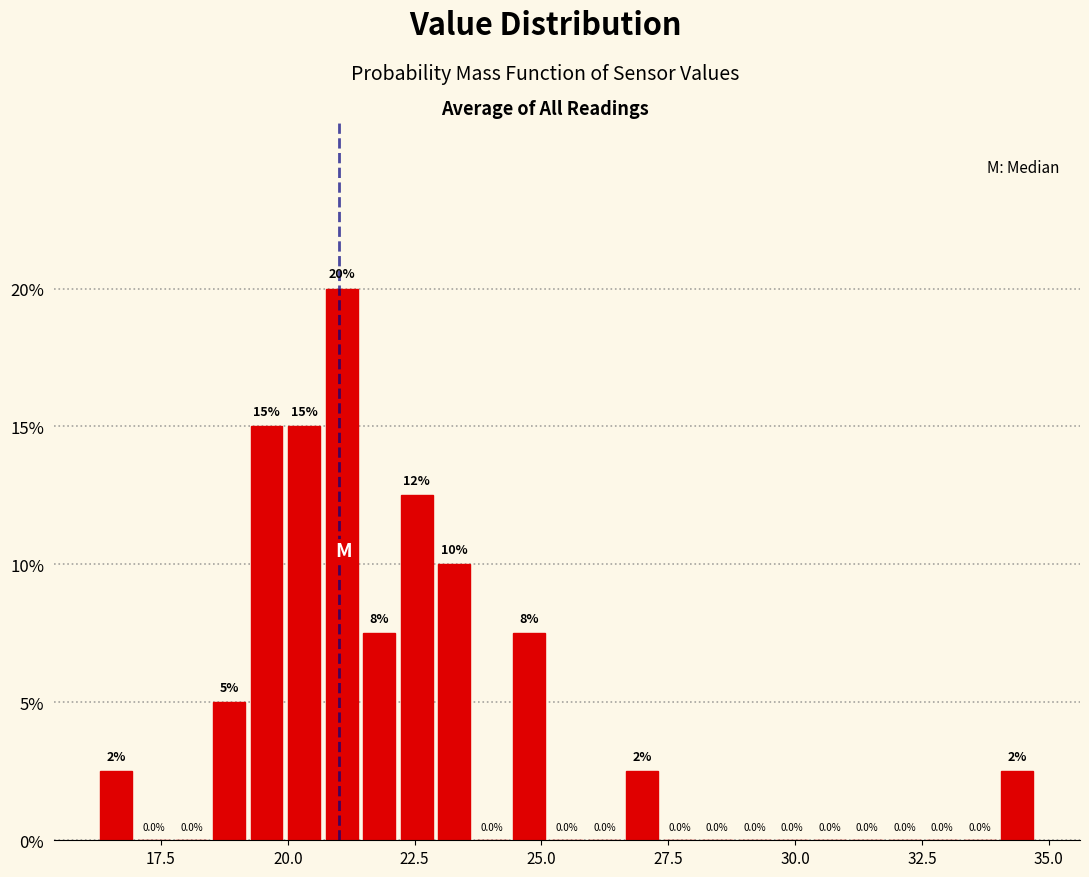

Around what value on the x-axis is the tallest bar? Give the approximate position of its centre, as read against the axis.

21.0